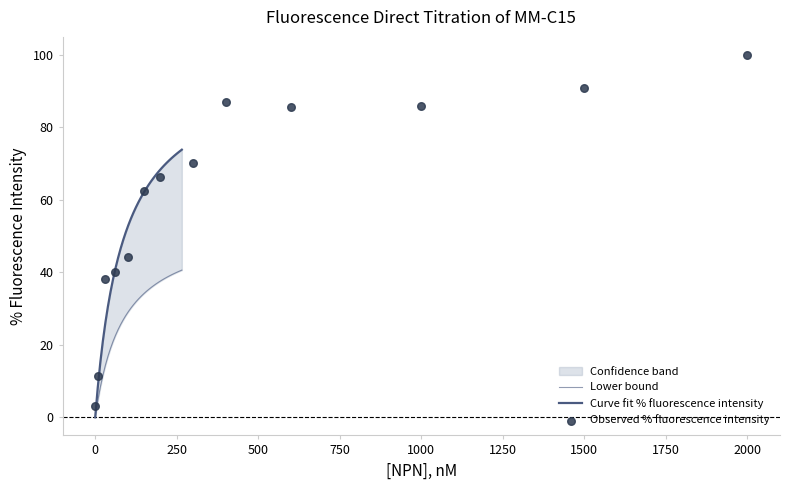

What is the change in value from 226.5625 to 257.8125?

+1.3